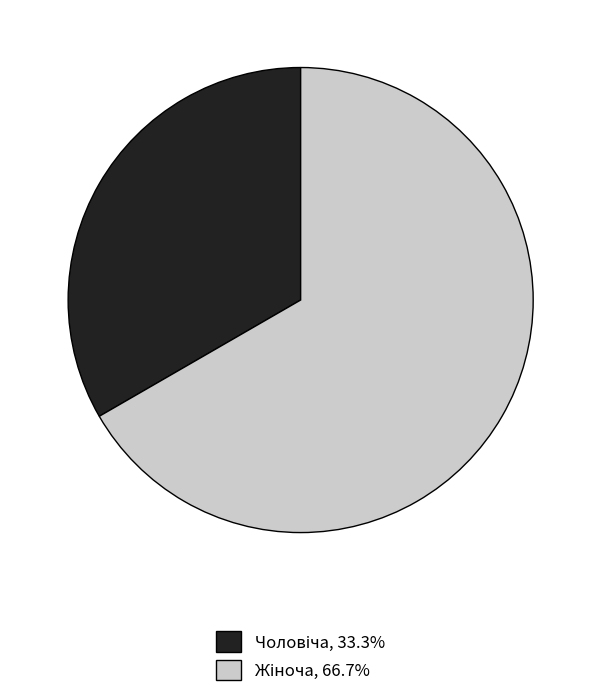

Count the number of slices in the pie.

2